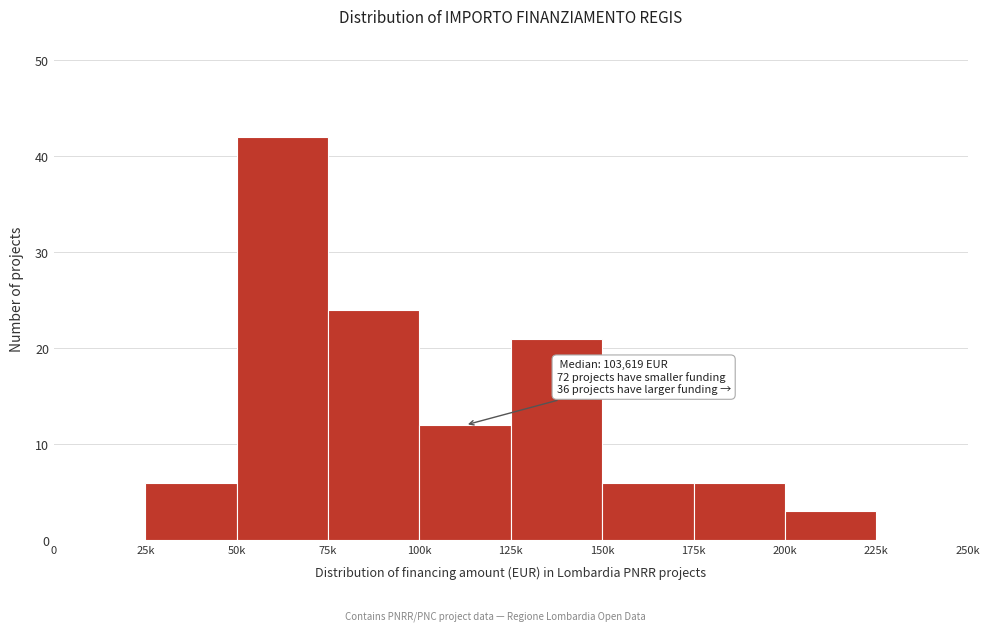

Reading right to left, list all the values displayed in this chart.

225k=0	200k=3	175k=6	150k=6	125k=21	100k=12	75k=24	50k=42	25k=6	0=0